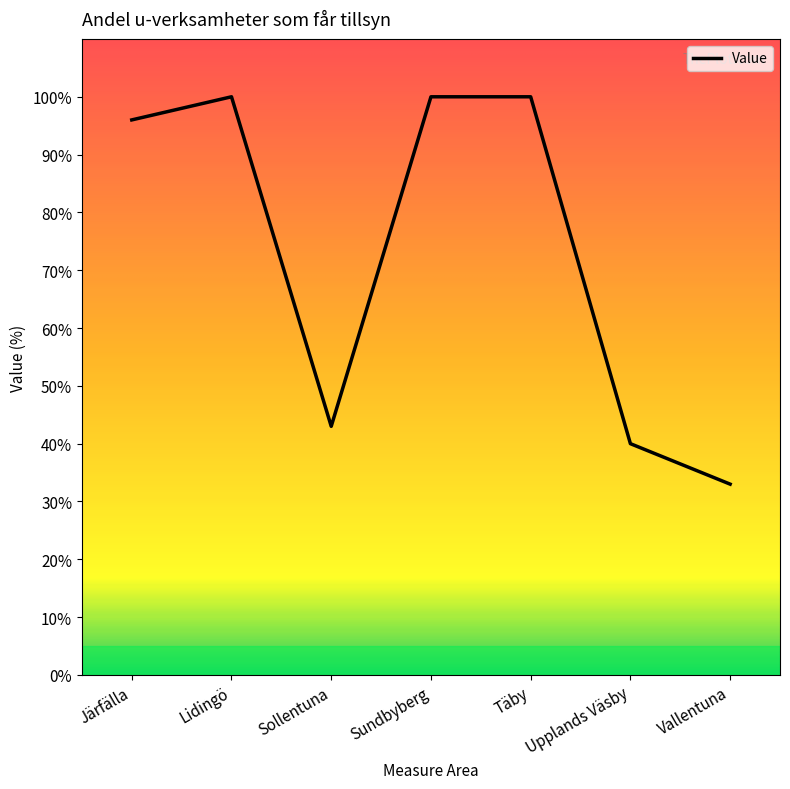

What is the difference between the second highest and minimum values?

67